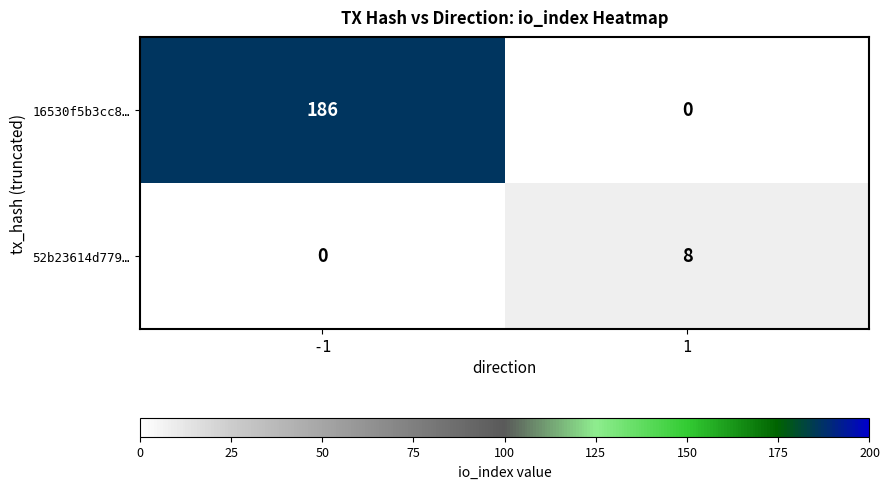

Count the number of data series in this chart.

2